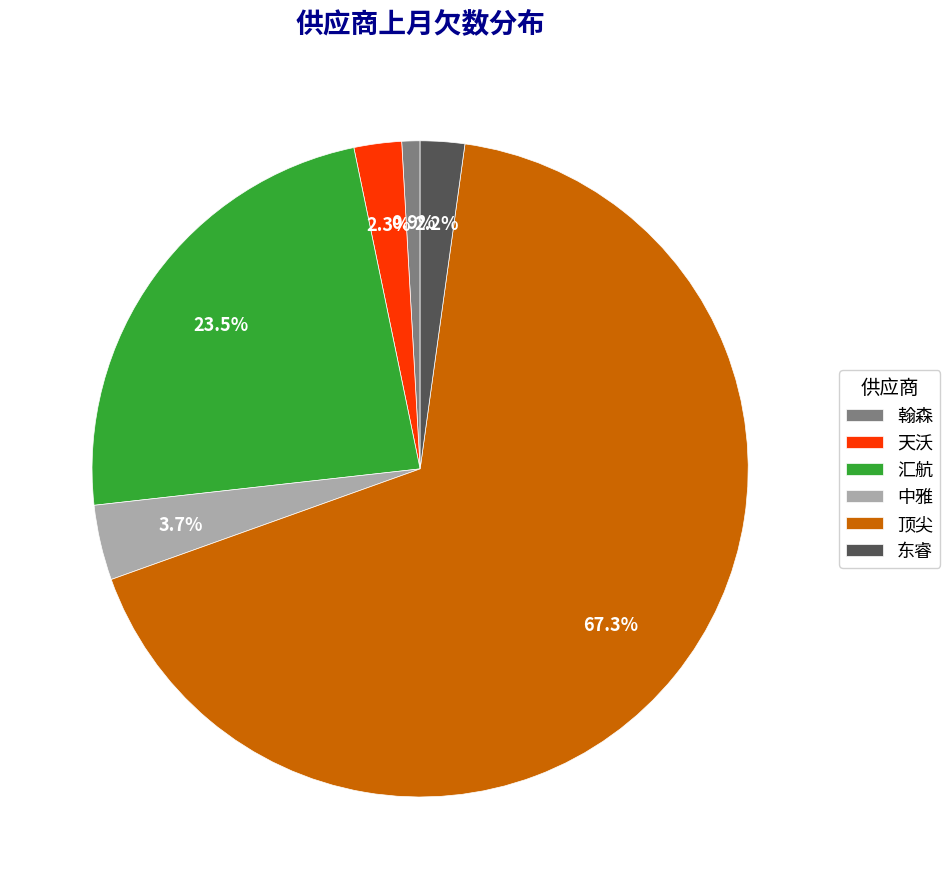

Does any single category account for the majority?

Yes